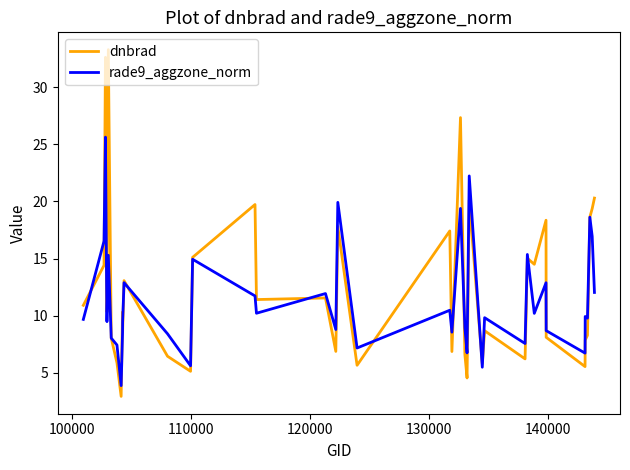

What is the sum of all dnbrad values?

501.0